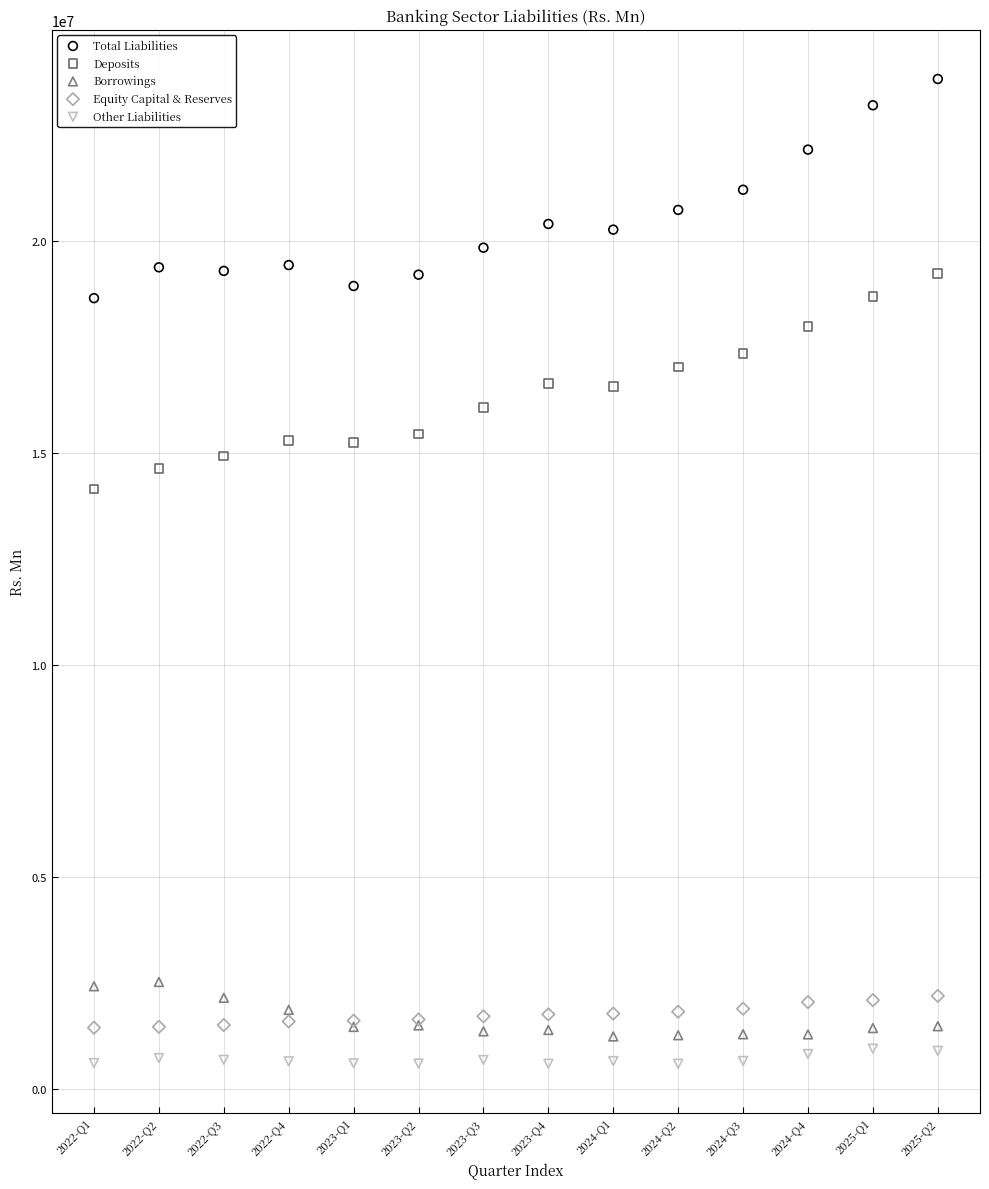

What are all the series names shown in the legend?

Total Liabilities, Deposits, Borrowings, Equity Capital & Reserves, Other Liabilities